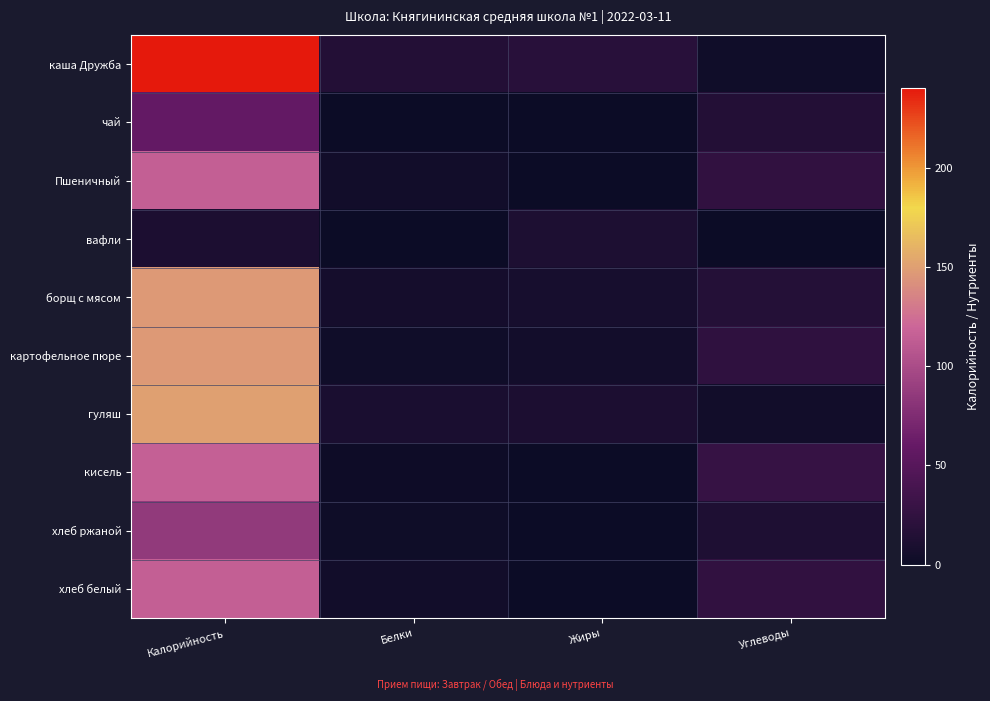

At which category is the sum across all series the highest?

Калорийность